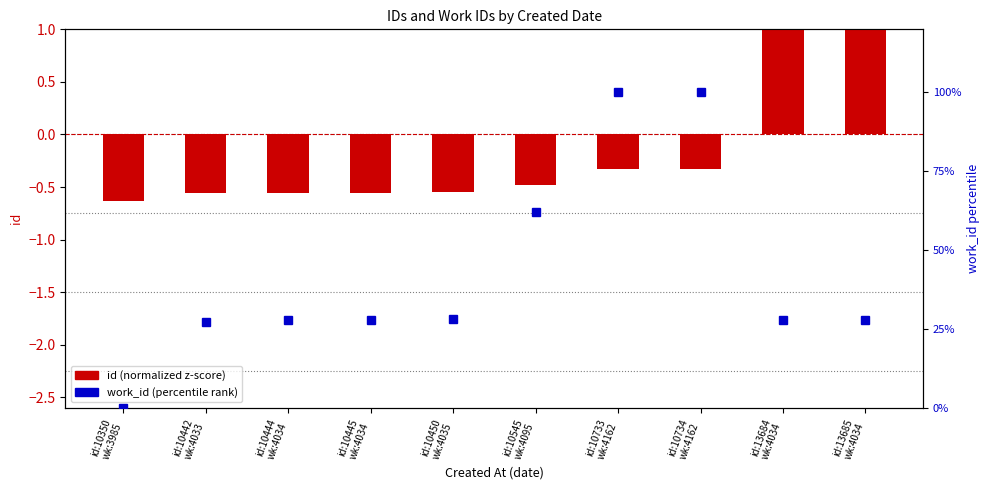

At how many categories does at least one series exceed 3?

9